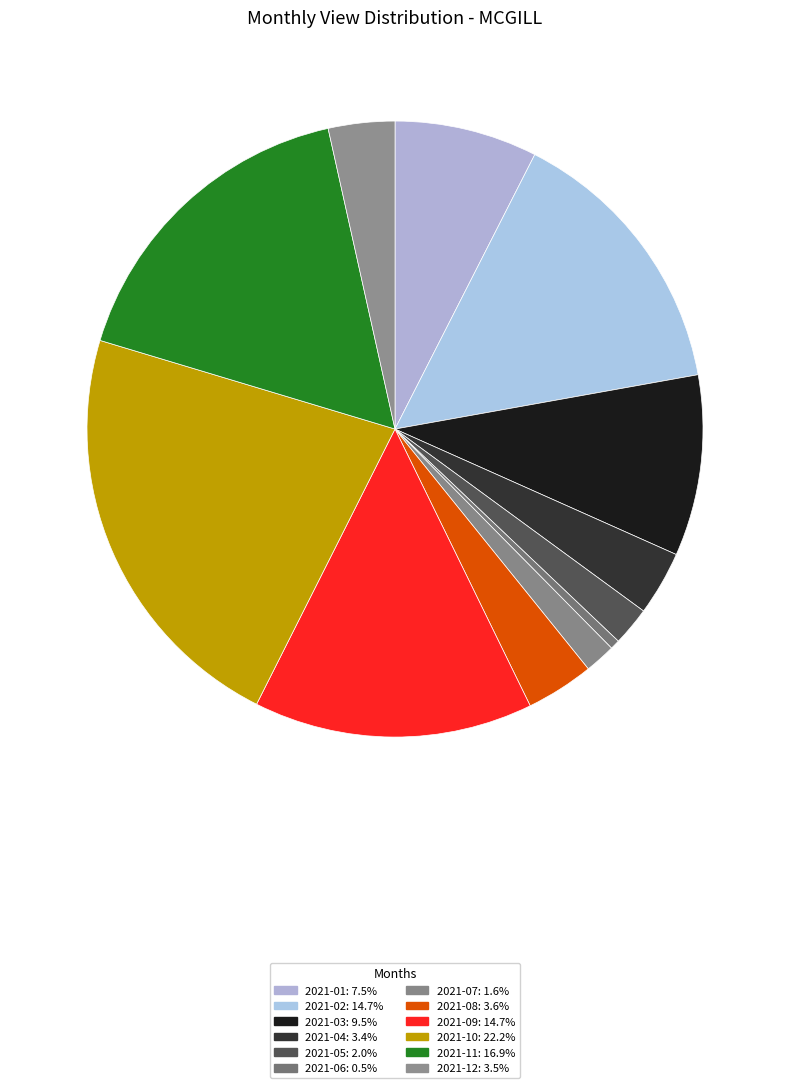

How many segments does this pie chart have?

12